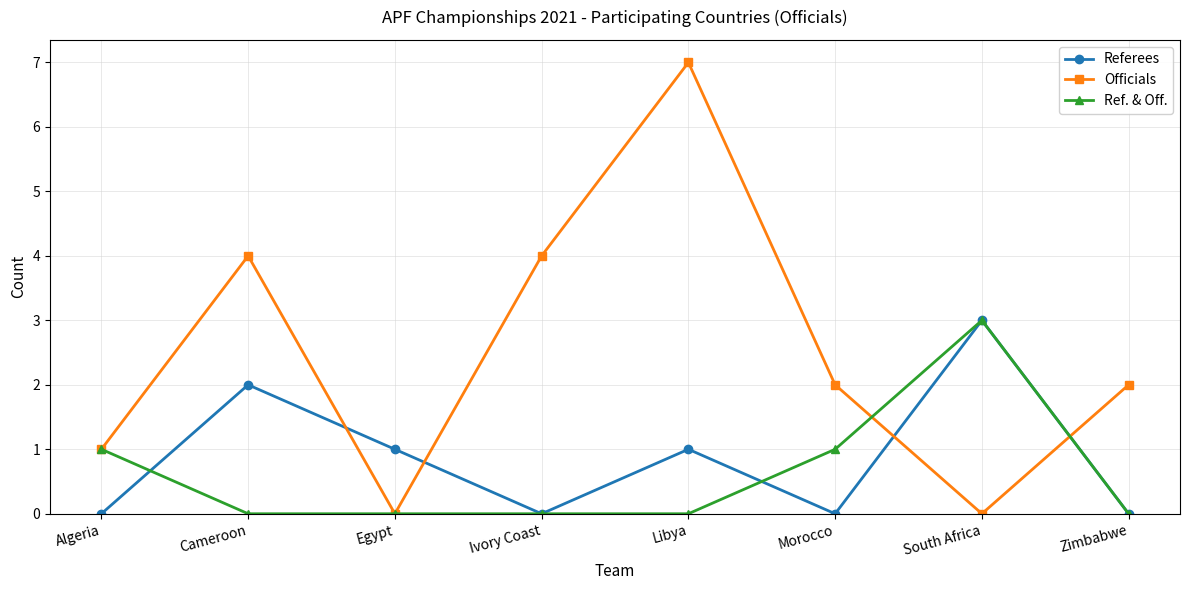

How many lines are shown in the chart?

3